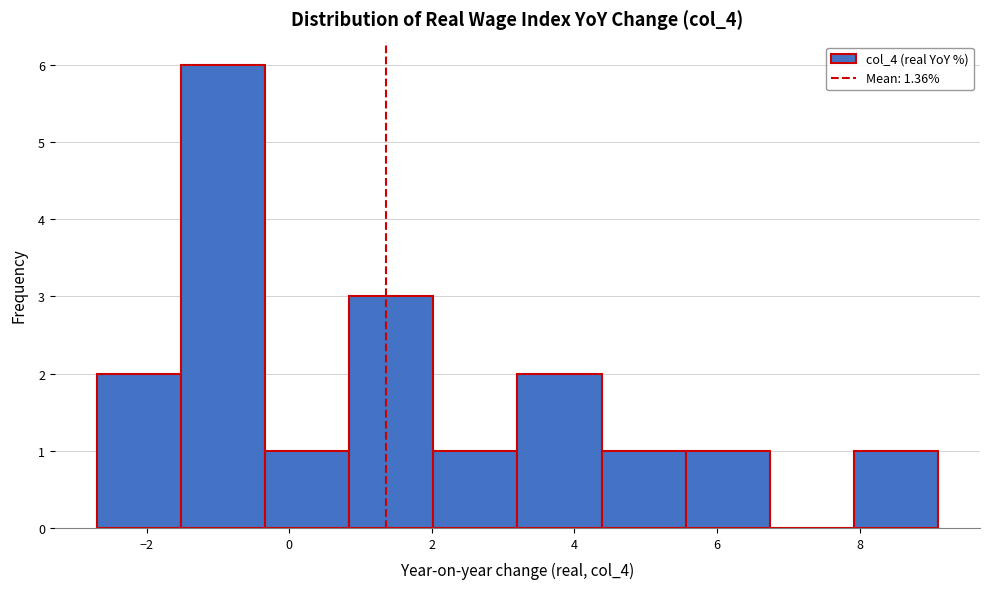

Reading left to right, list every bar in this chart as the range it spans on the x-axis followed by its height. Neither the bar edges nor the heights are printed on the chart, so give them approximately, as read against the axes.

-2.70 to -1.52: 2
-1.52 to -0.34: 6
-0.34 to 0.84: 1
0.84 to 2.02: 3
2.02 to 3.20: 1
3.20 to 4.38: 2
4.38 to 5.56: 1
5.56 to 6.74: 1
6.74 to 7.92: 0
7.92 to 9.10: 1